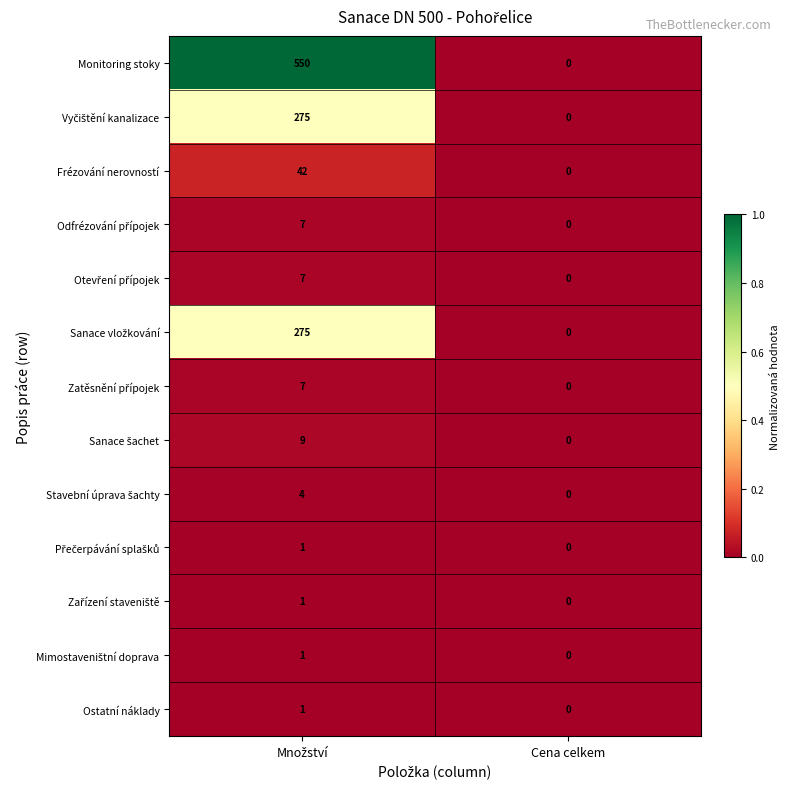

Which series has the largest total across all categories?

Monitoring stoky